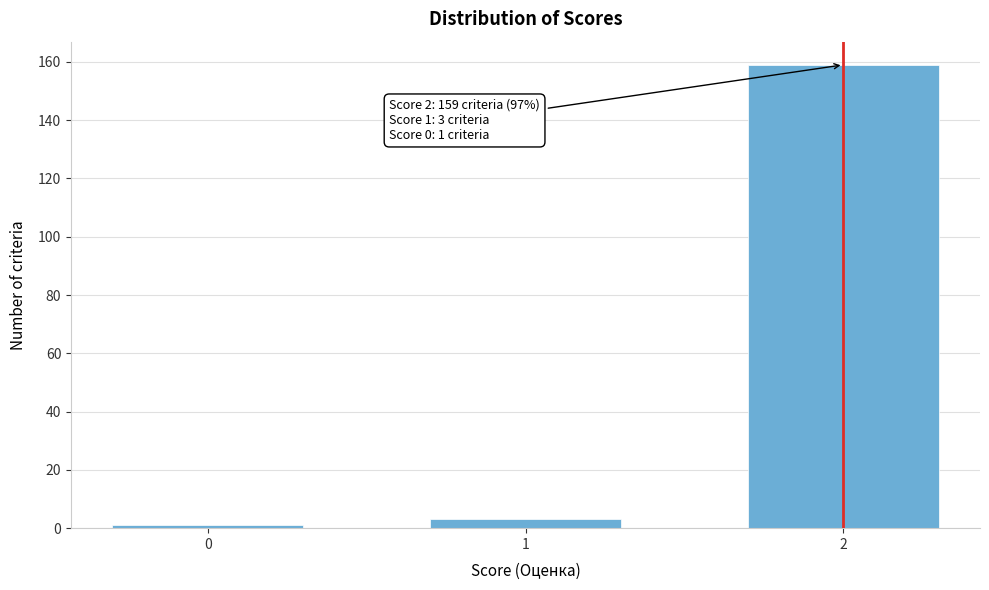

Reading left to right, transcribe all the data shown in this chart.

0=1	1=3	2=159